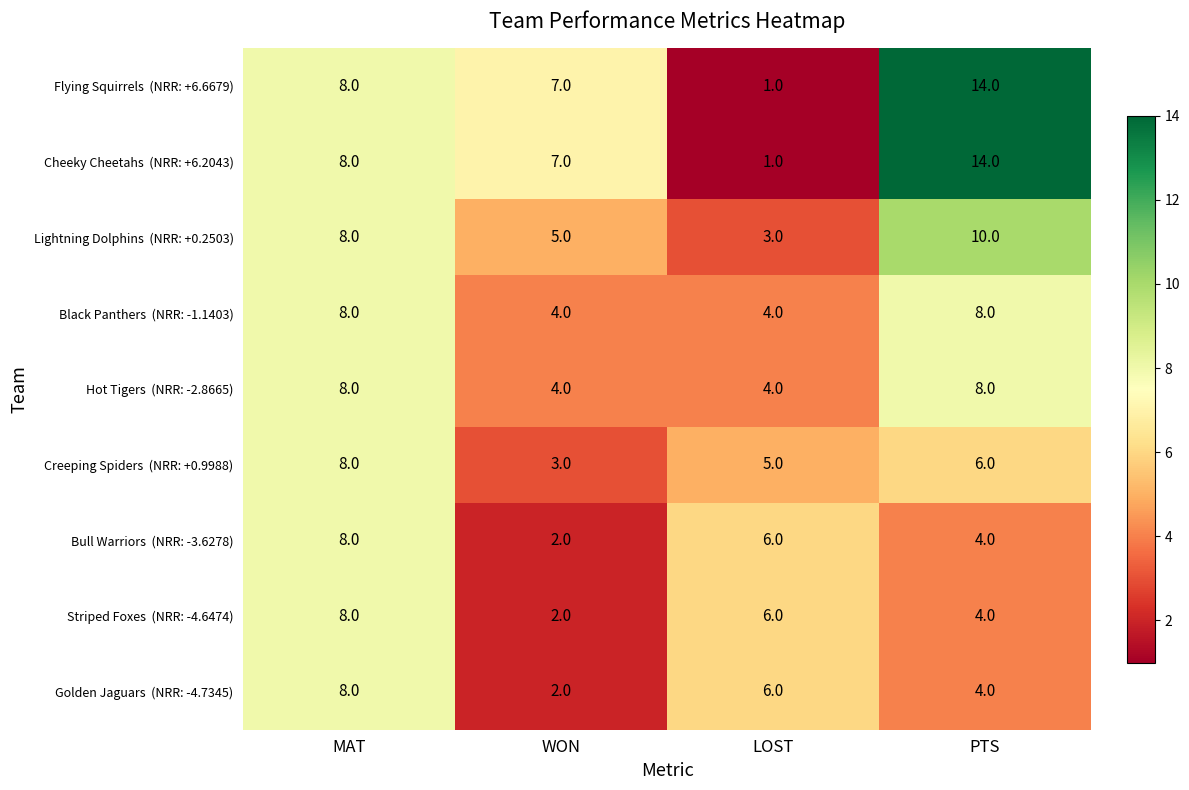

Which category has the lowest value across all series?

LOST